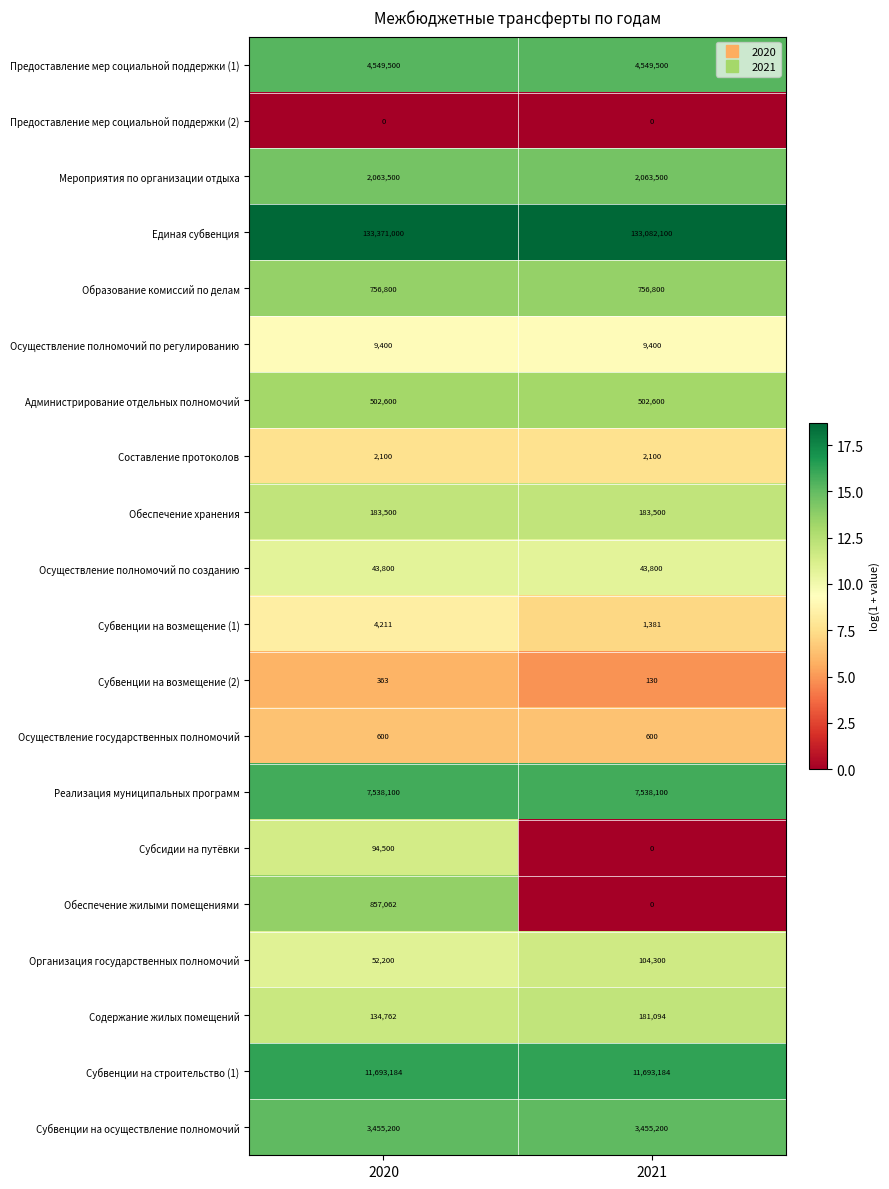

What value does the Обеспечение хранения series have at 2021?

183500